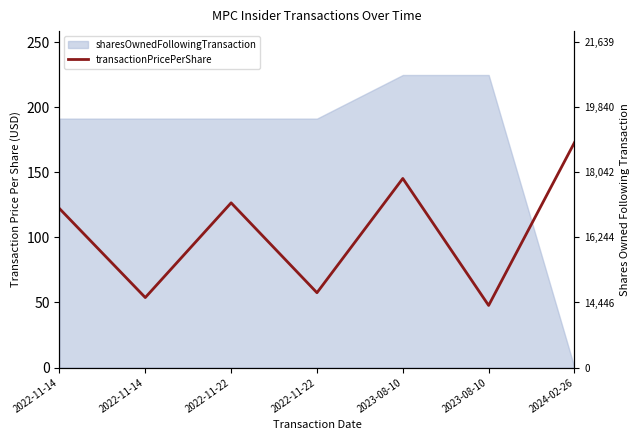

True or false: the data shows 57.5 at 2022-11-22.

True